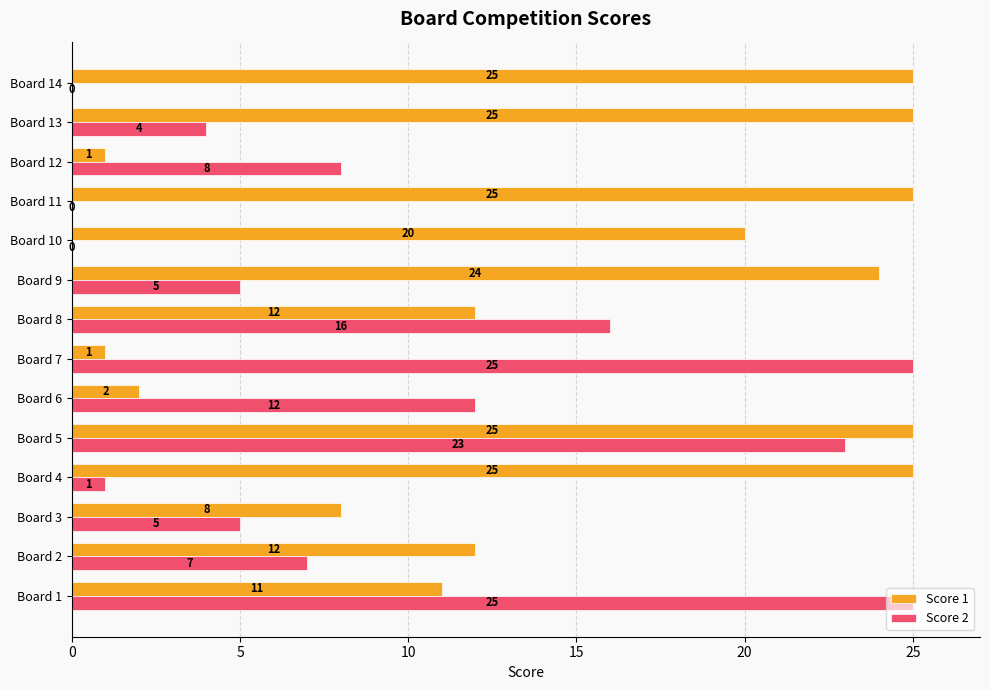

Count the number of data series in this chart.

2